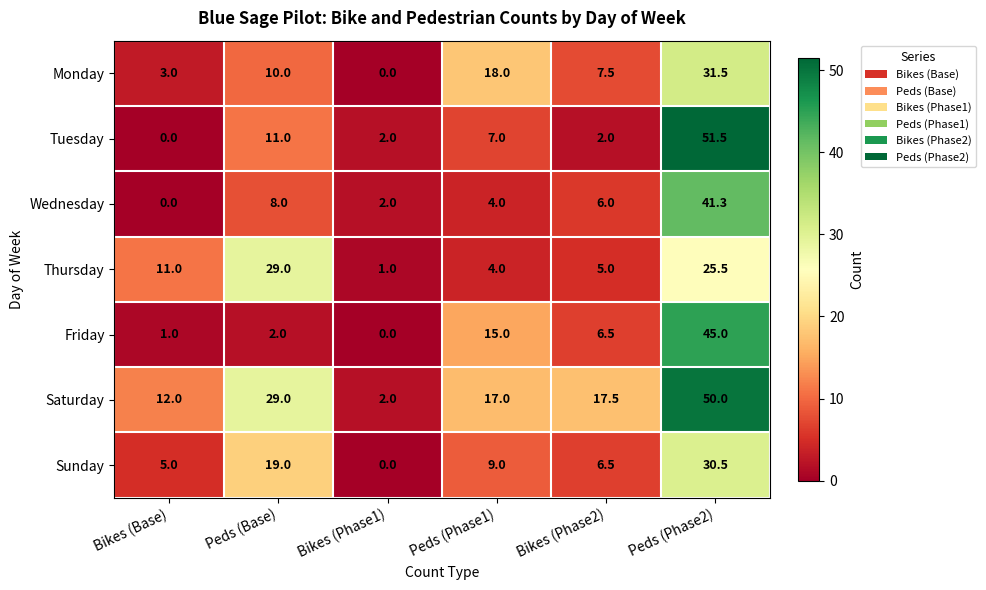

At which label does Wednesday first exceed 6?

Peds (Base)